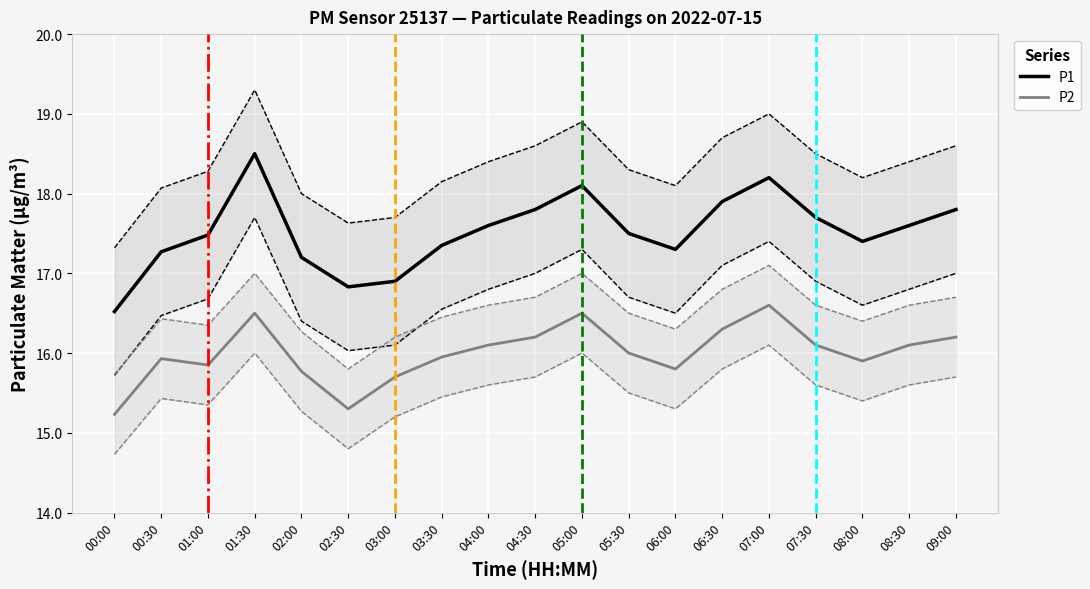

Read the P1 value at 07:00.

18.2